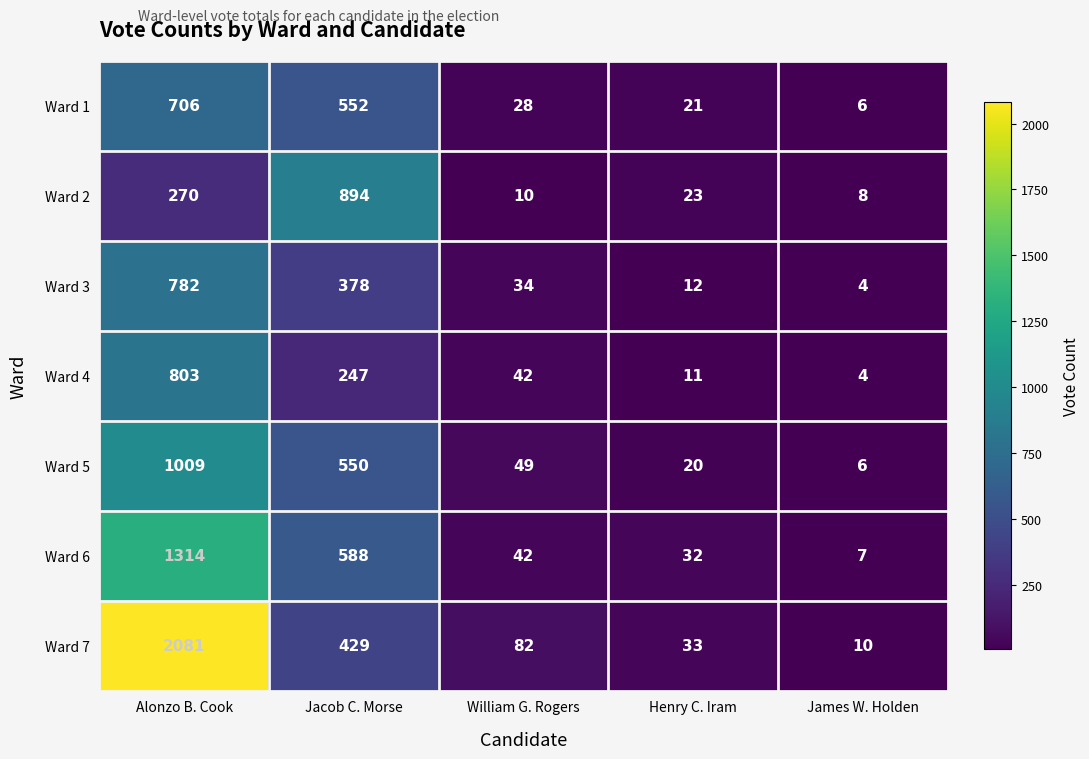

Which series has the largest total across all categories?

Ward 7